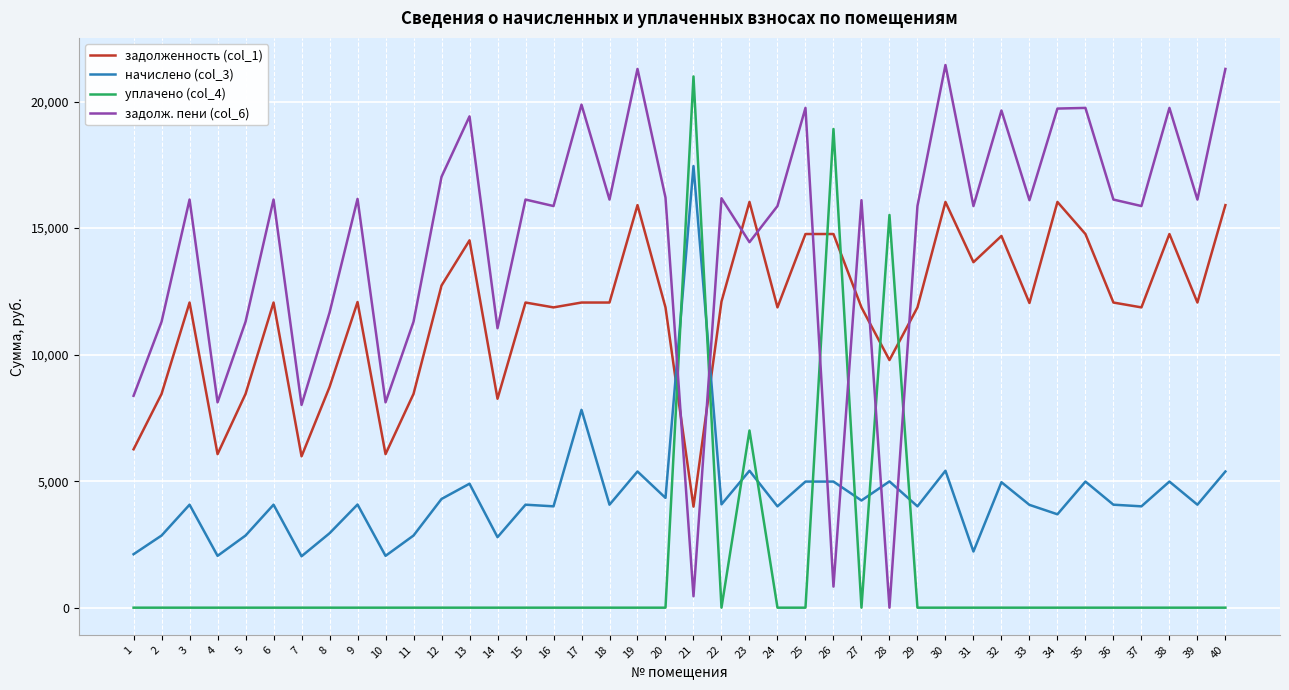

How many series are shown in this chart?

4